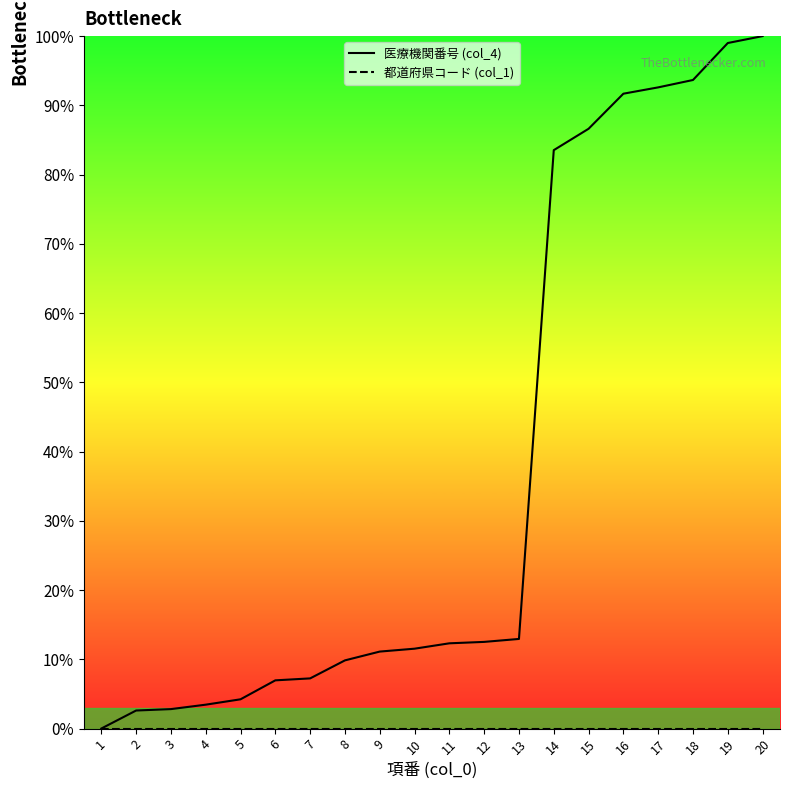

True or false: 医療機関番号 (col_4) and 都道府県コード (col_1) intersect in this chart.

False